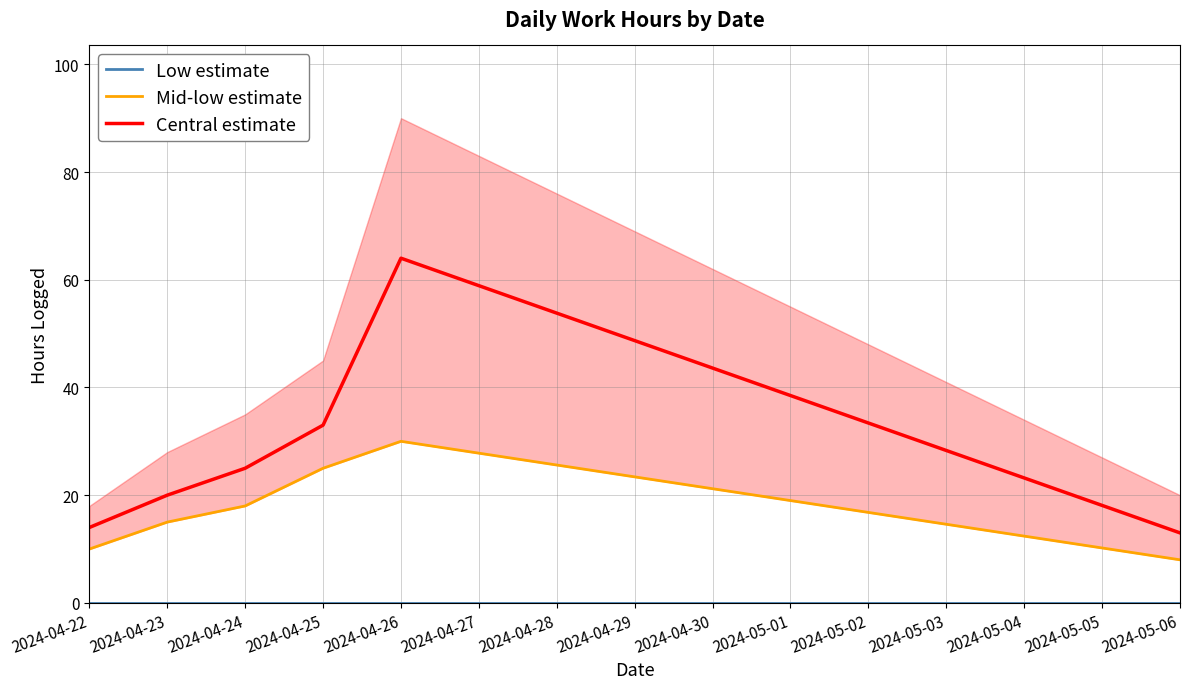

True or false: Central estimate and Mid-low estimate intersect in this chart.

False